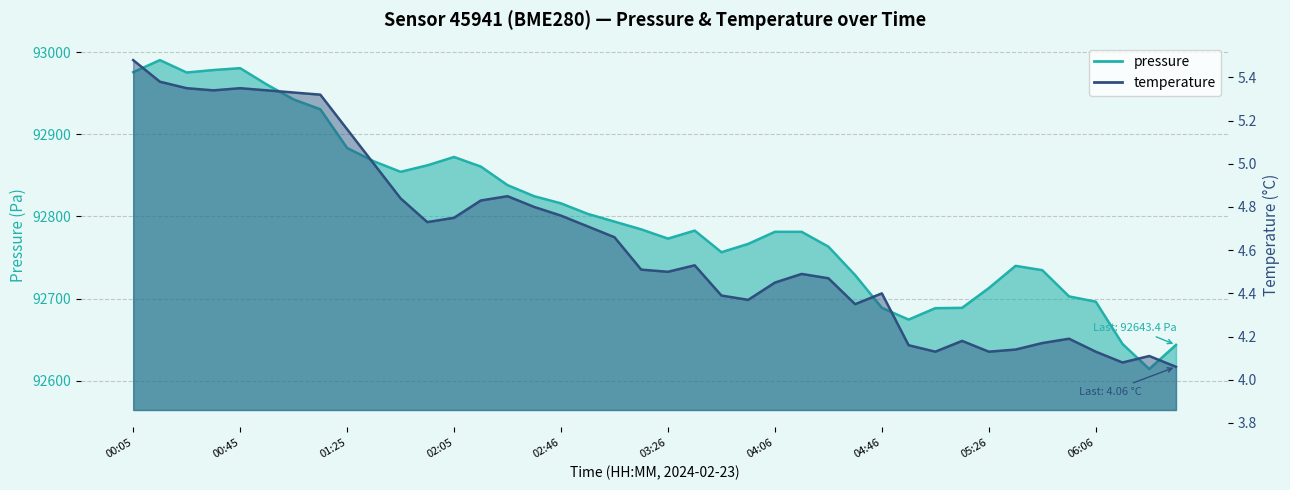

Which series has the largest total across all categories?

pressure